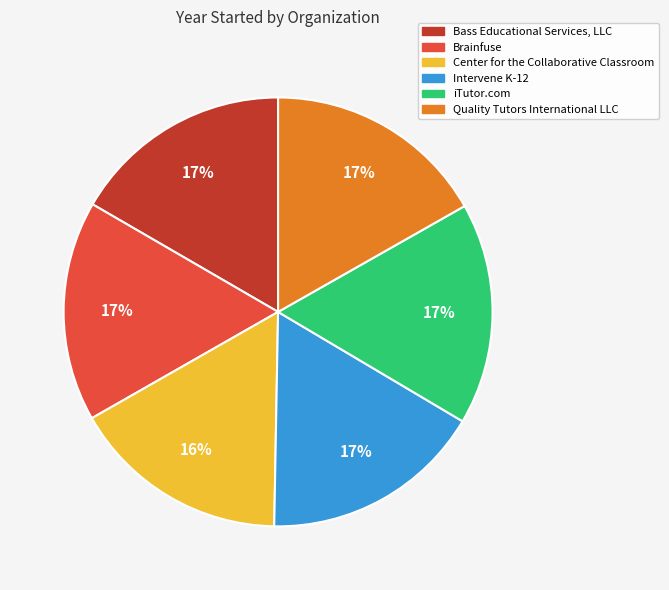

Is the sum of iTutor.com and Brainfuse greater than half?

No